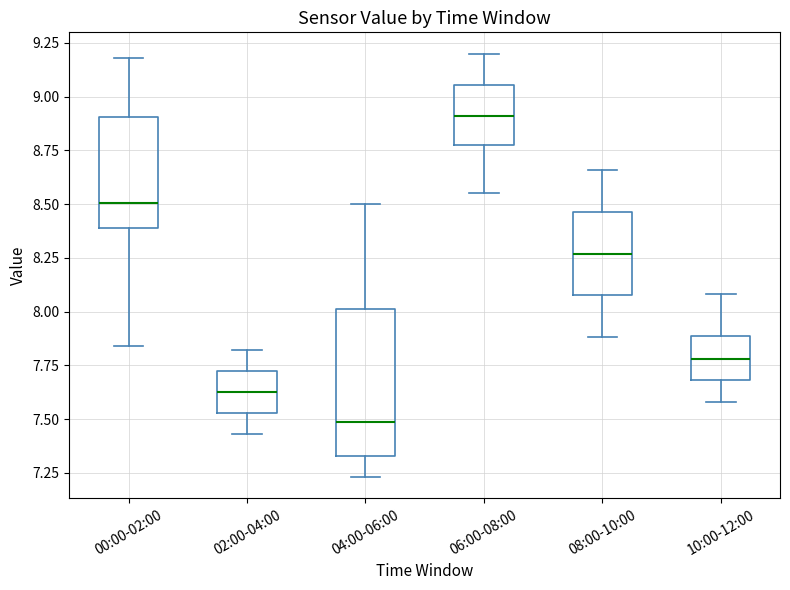

Reading left to right, transcribe this box plot: for each box, give where its median line is, the range the box spans, and where its two whiskers end, as read against the y-axis. The values are not printed on the chart, so give them approximately, as read against the axis.

00:00-02:00: median 8.50, box 8.40 to 8.90, whiskers 7.85 to 9.20
02:00-04:00: median 7.65, box 7.55 to 7.70, whiskers 7.45 to 7.80
04:00-06:00: median 7.50, box 7.35 to 8.00, whiskers 7.25 to 8.50
06:00-08:00: median 8.90, box 8.80 to 9.05, whiskers 8.55 to 9.20
08:00-10:00: median 8.25, box 8.10 to 8.45, whiskers 7.90 to 8.65
10:00-12:00: median 7.80, box 7.70 to 7.90, whiskers 7.60 to 8.10